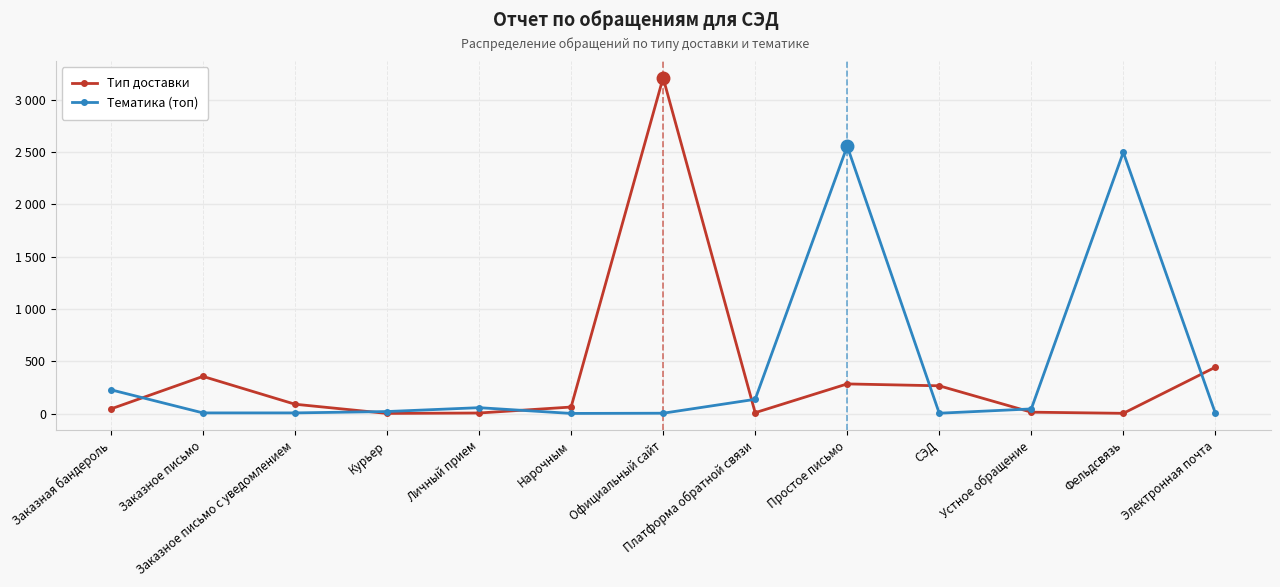

What is the lowest value of the Тематика (топ) series?

1